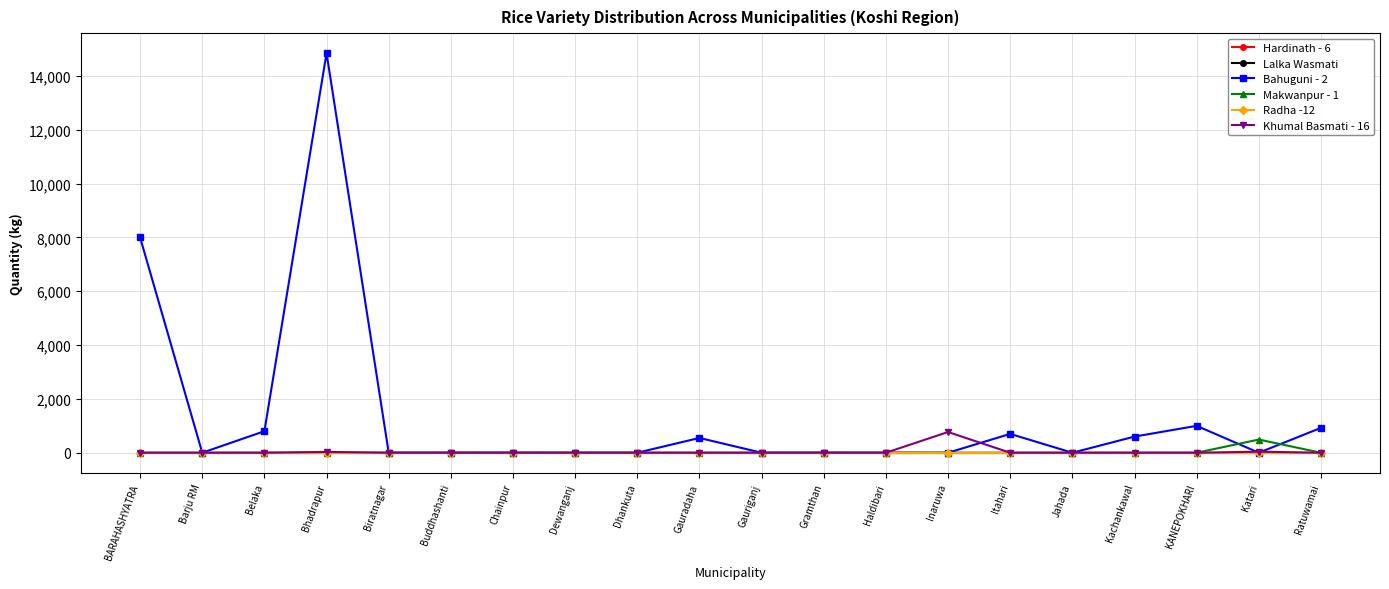

Between Chainpur and Barju RM, which is larger?

Chainpur